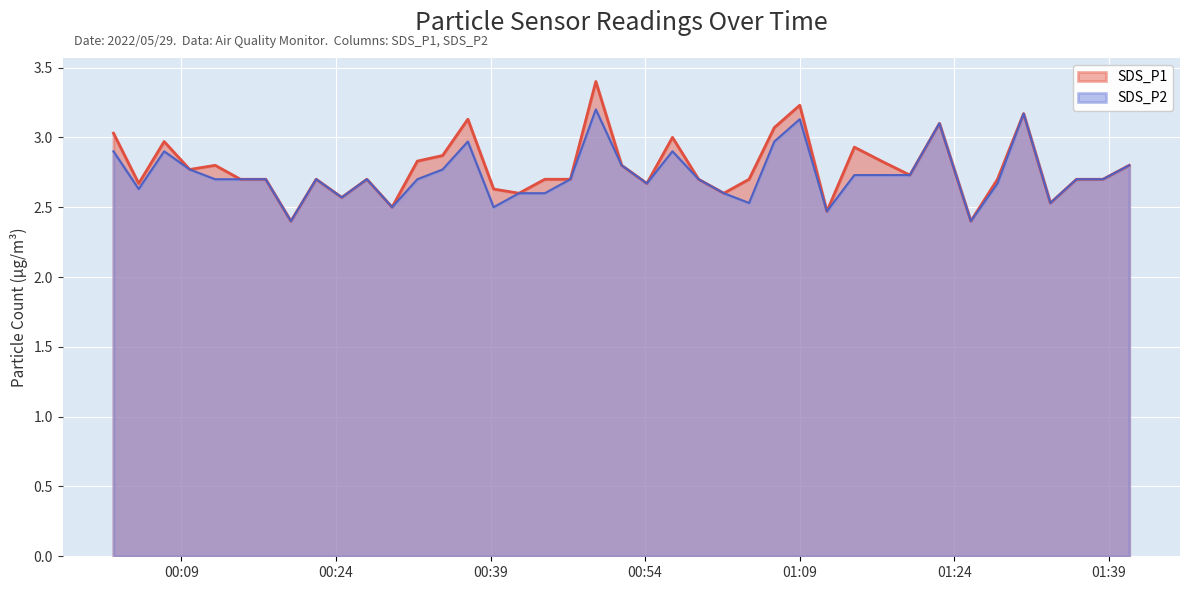

In SDS_P2, how many points are lower than both neighbors (excluding endpoints)?

10